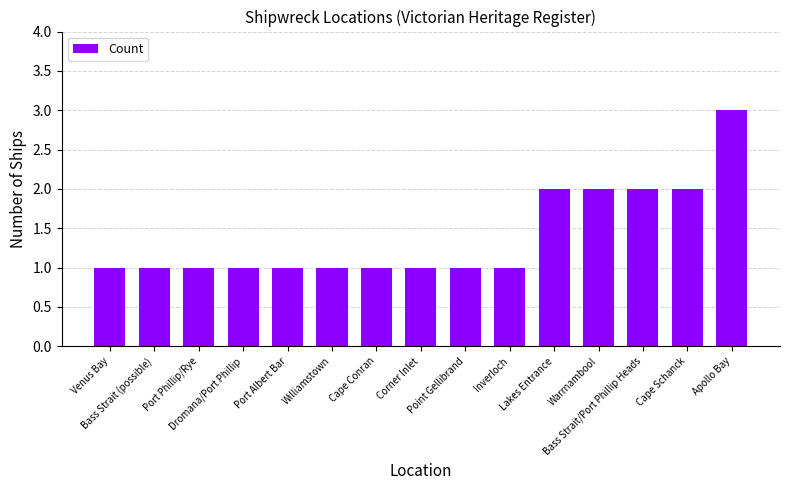

Reading right to left, transcribe all the data shown in this chart.

3	2	2	2	2	1	1	1	1	1	1	1	1	1	1